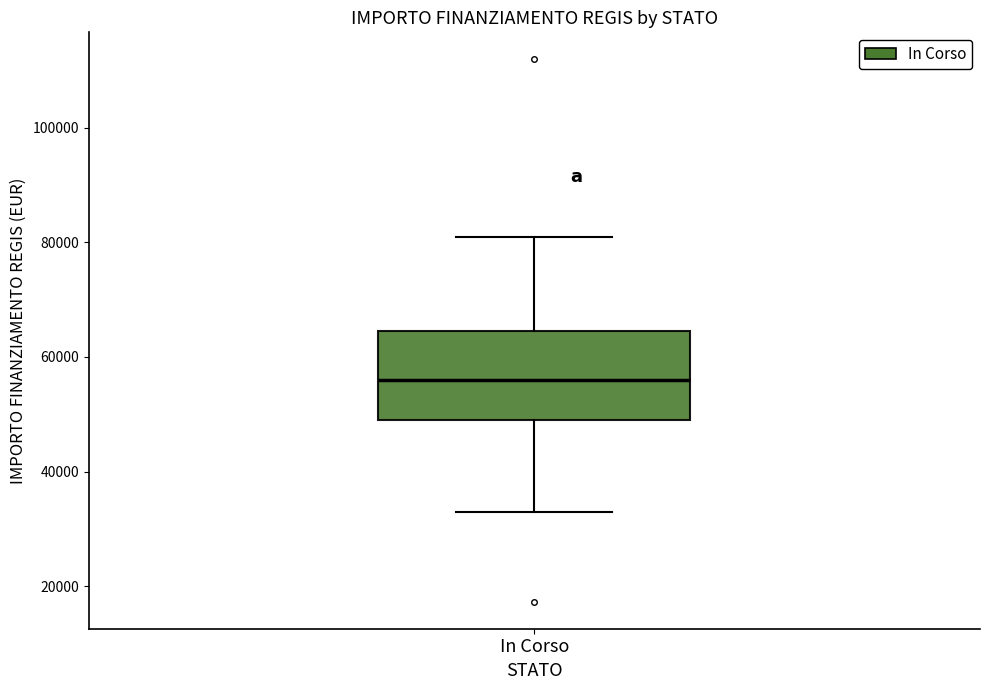

Where does the median line of the box for In Corso sit on the y-axis? The values are not printed on the chart, so give them approximately, as read against the axis.

56000